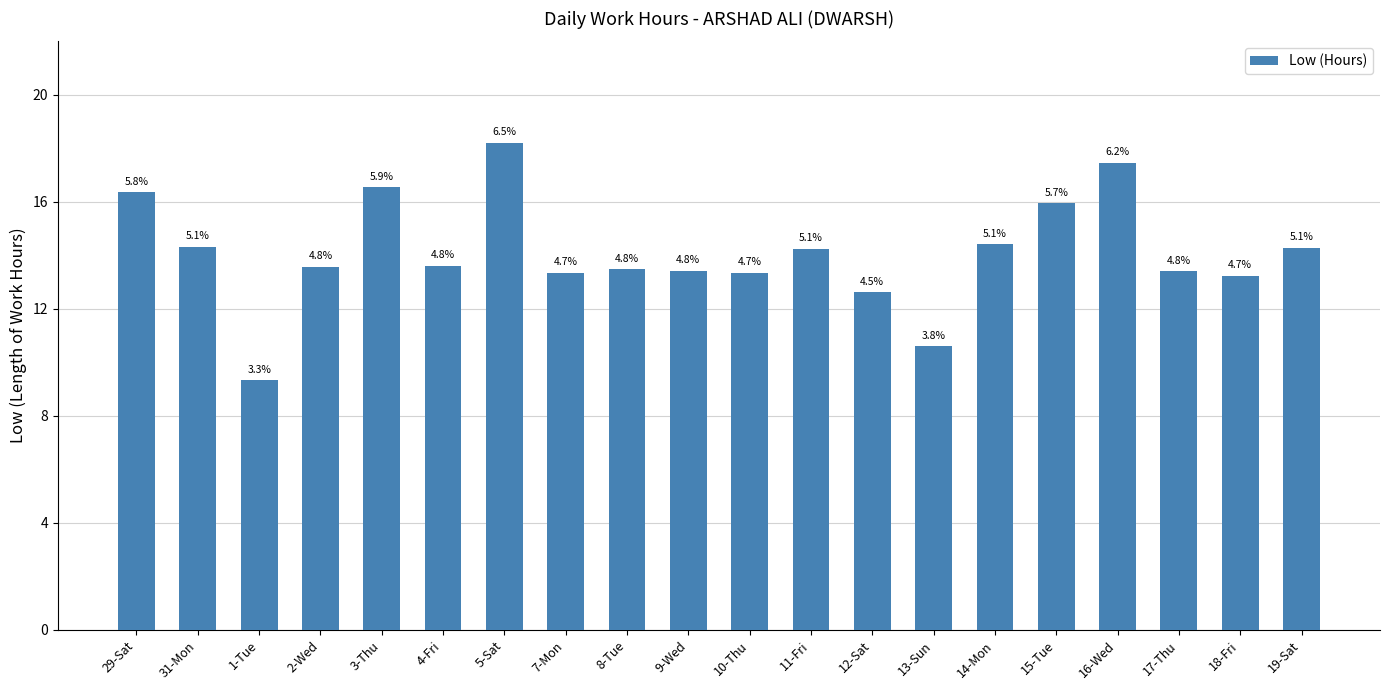

How many bars are there in total?

20